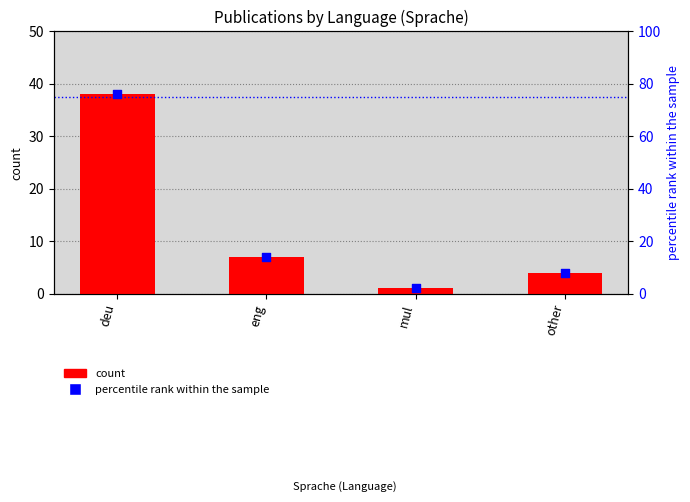

Is the value of percentile rank within the sample at eng greater than the value of count at eng?

Yes